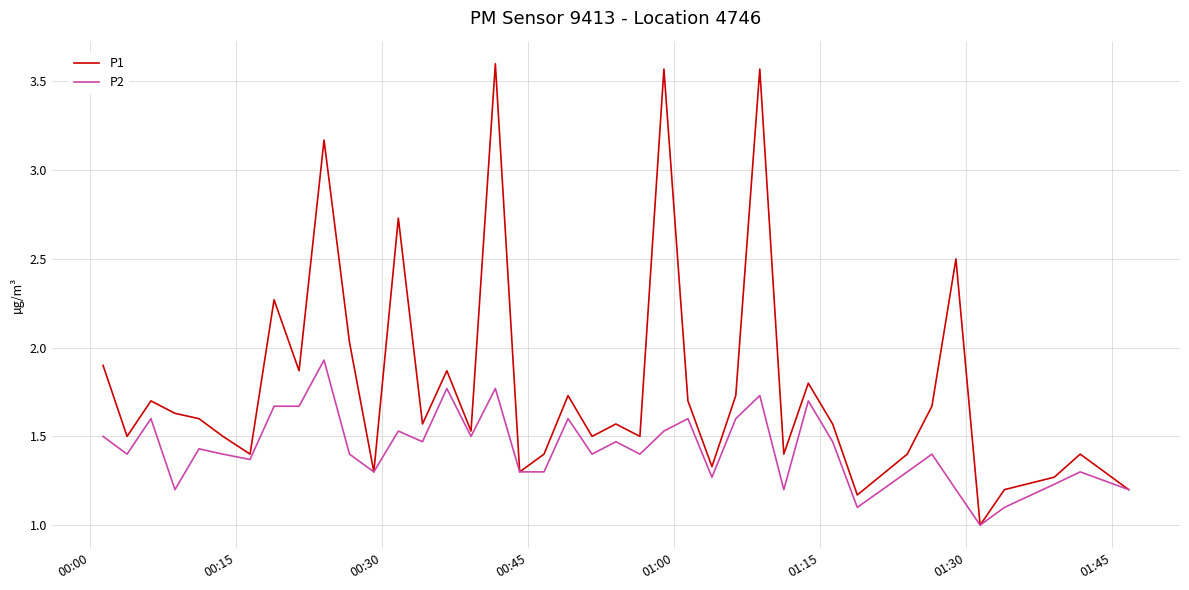

Which series has the largest total across all categories?

P1